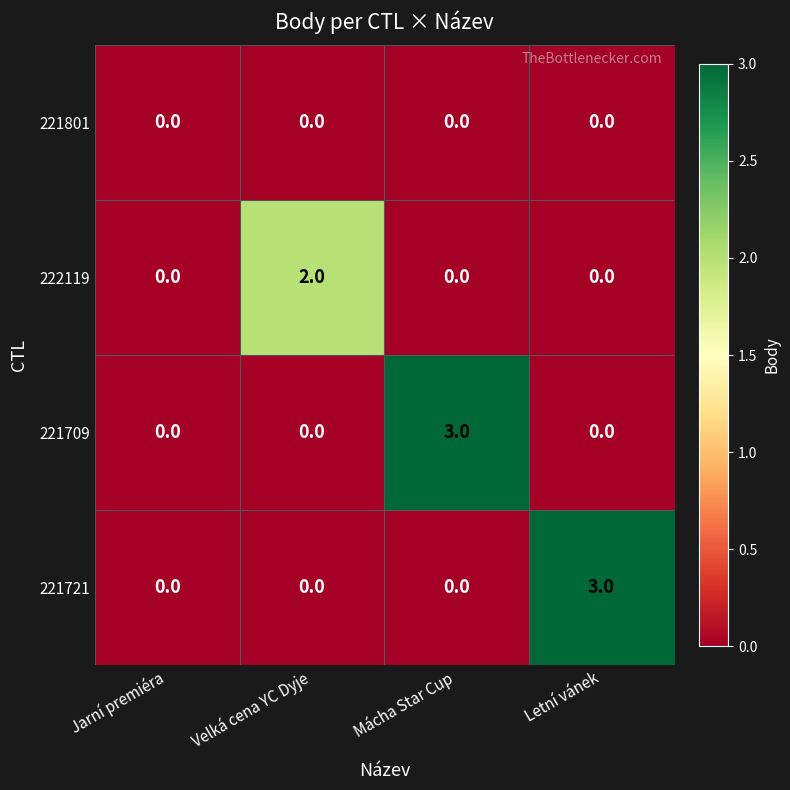

Reading left to right, list all the values displayed in this chart.

221801: 0	0	0	0
222119: 0	2	0	0
221709: 0	0	3	0
221721: 0	0	0	3